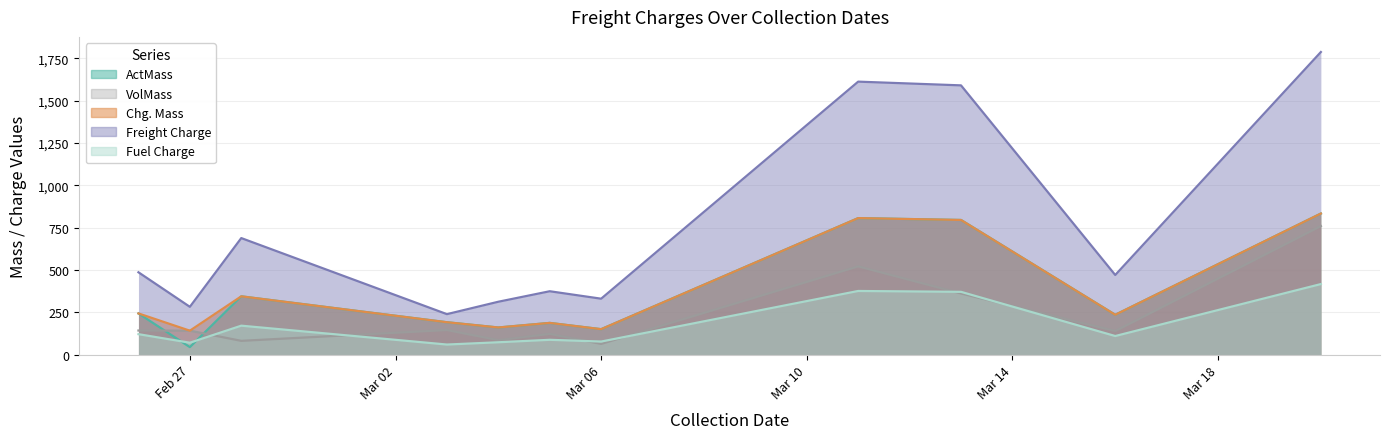

True or false: Freight Charge and Chg. Mass cross at least once.

False